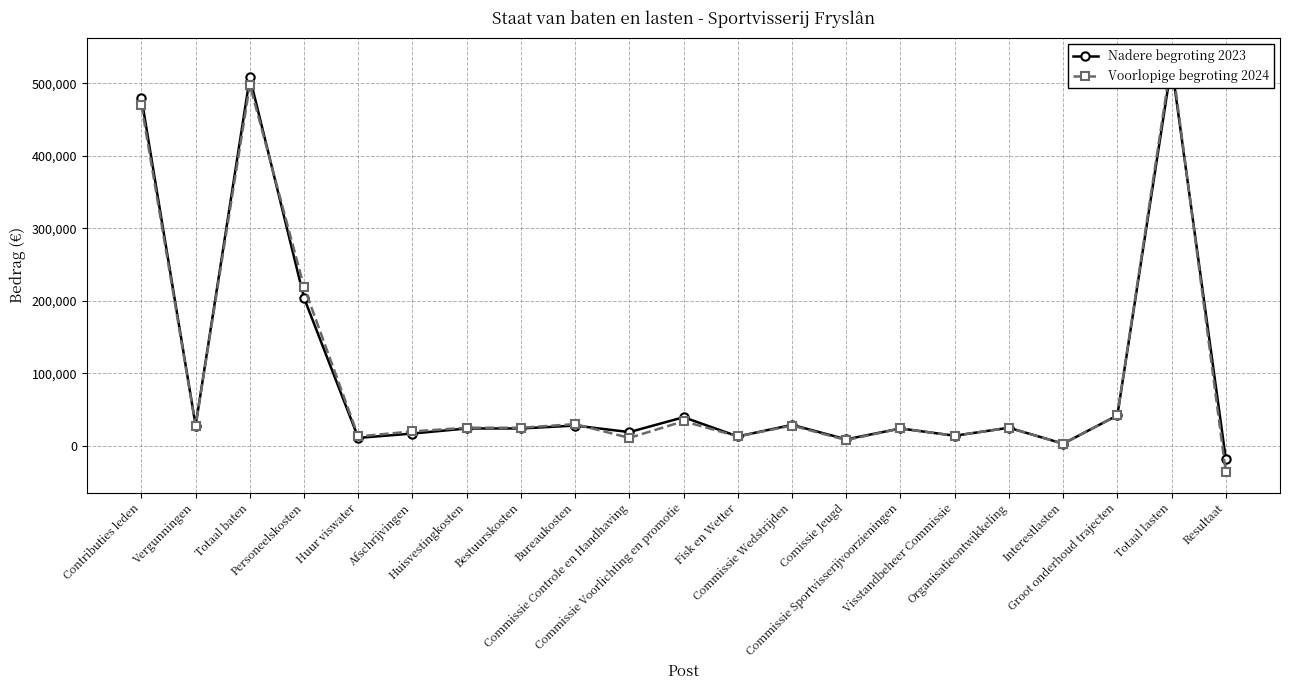

Reading left to right, list all the values displayed in this chart.

Nadere begroting 2023: 480000	28000	508000	204000	11000	17000	24000	24000	28000	19000	39500	13000	29000	9000	24000	14000	25000	3000	42000	525500	-17500
Voorlopige begroting 2024: 470000	28000	498000	219000	13000	20000	25000	25000	30000	11000	34000	13000	28000	8000	24000	14000	25000	3000	42000	534000	-36000